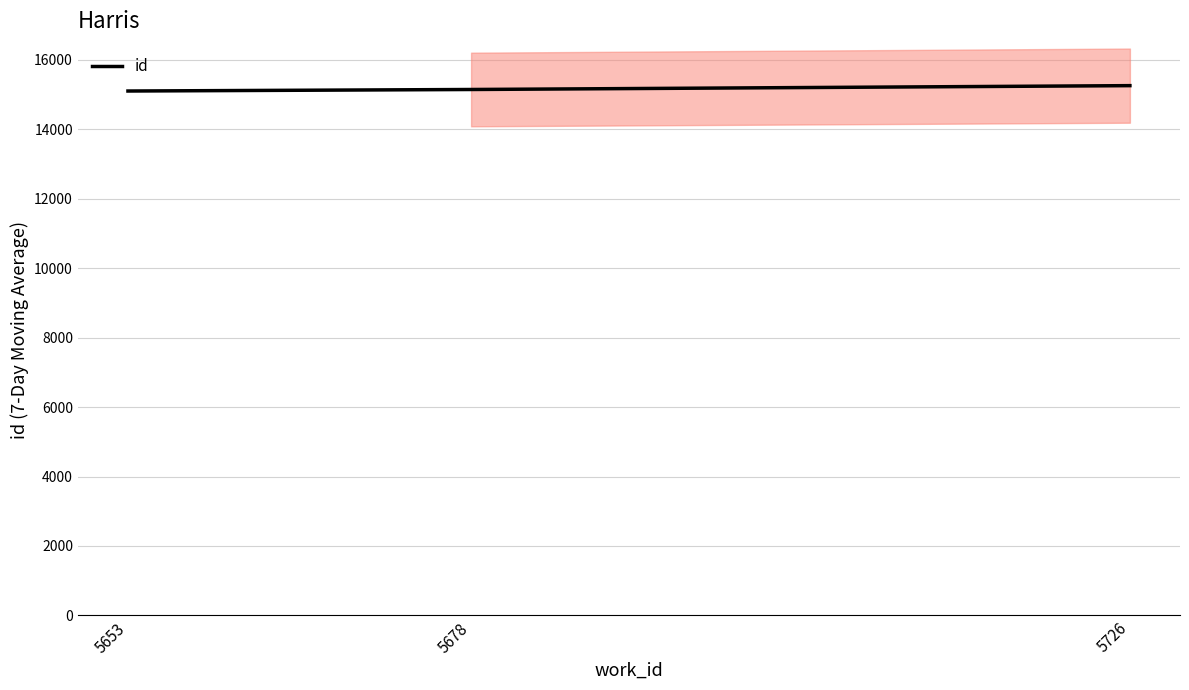

How many series are shown in this chart?

1